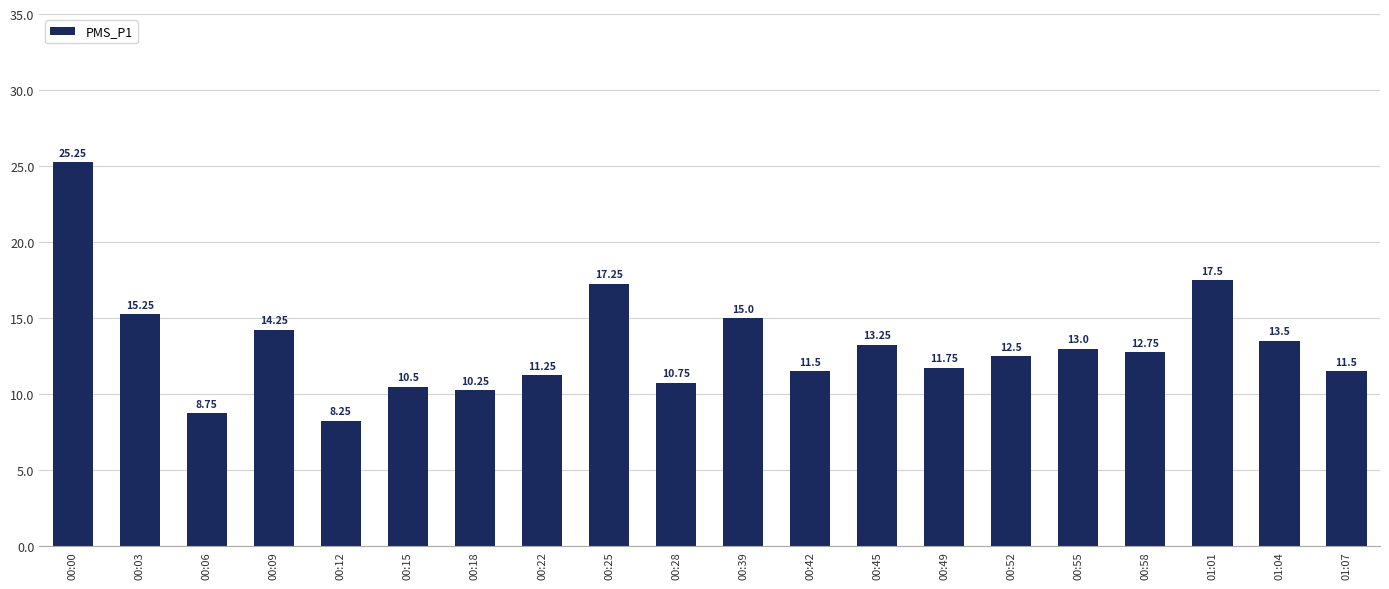

Does the chart contain stacked bars?

No